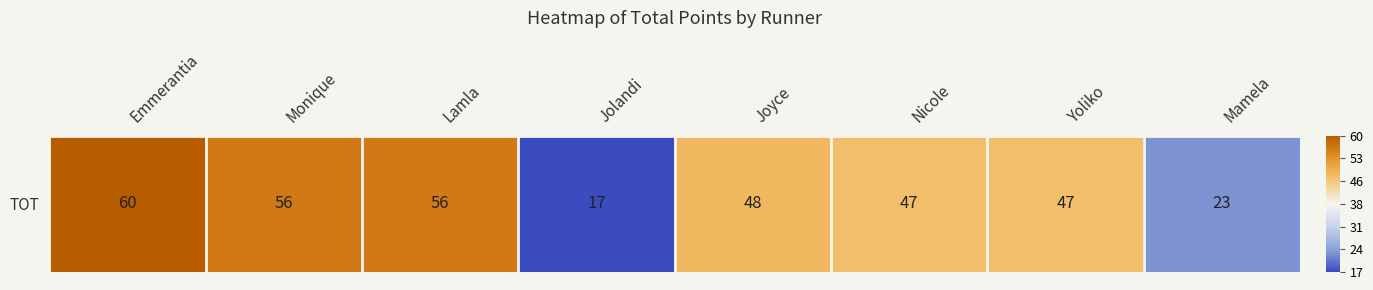

What is the approximate value at Mamela, to the nearest 10?

20